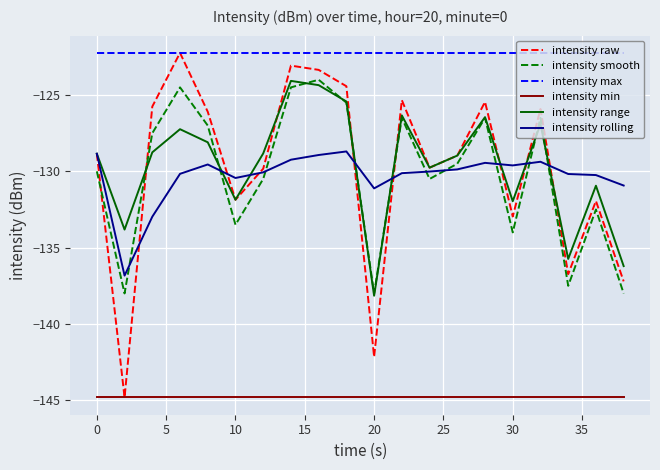

True or false: intensity max and intensity rolling cross at least once.

False